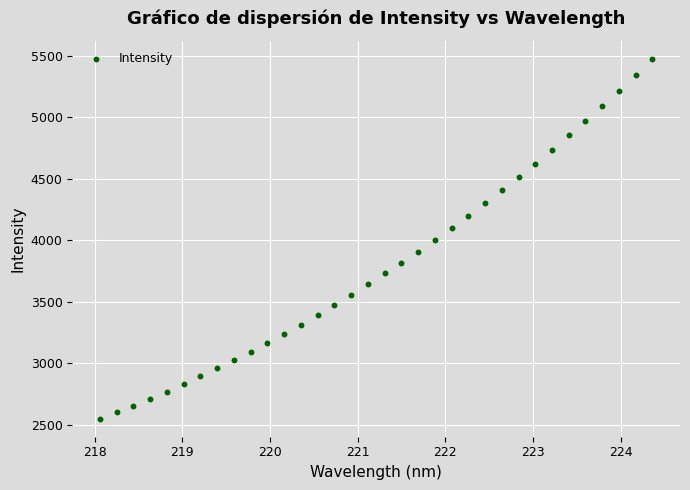

What is the range of Y values (max minus min)?

2925.4